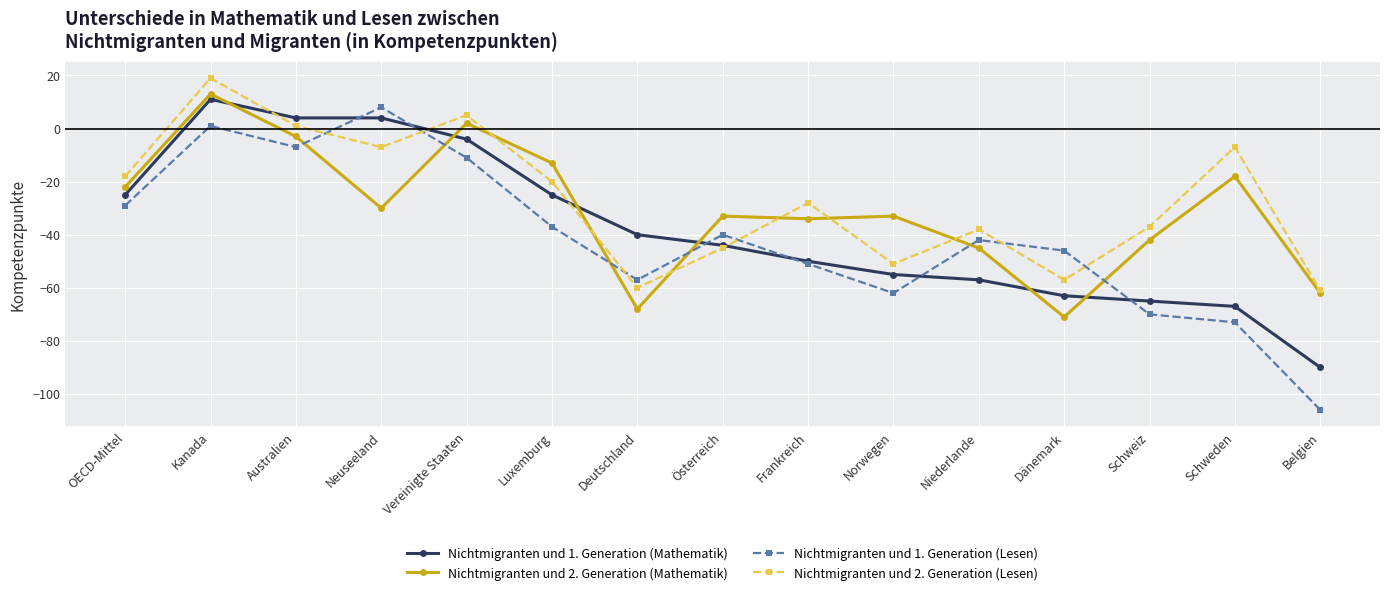

Reading left to right, transcribe all the data shown in this chart.

Nichtmigranten und 1. Generation (Mathematik): -25	11	4	4	-4	-25	-40	-44	-50	-55	-57	-63	-65	-67	-90
Nichtmigranten und 2. Generation (Mathematik): -22	13	-3	-30	2	-13	-68	-33	-34	-33	-45	-71	-42	-18	-62
Nichtmigranten und 1. Generation (Lesen): -29	1	-7	8	-11	-37	-57	-40	-51	-62	-42	-46	-70	-73	-106
Nichtmigranten und 2. Generation (Lesen): -18	19	1	-7	5	-20	-60	-45	-28	-51	-38	-57	-37	-7	-61